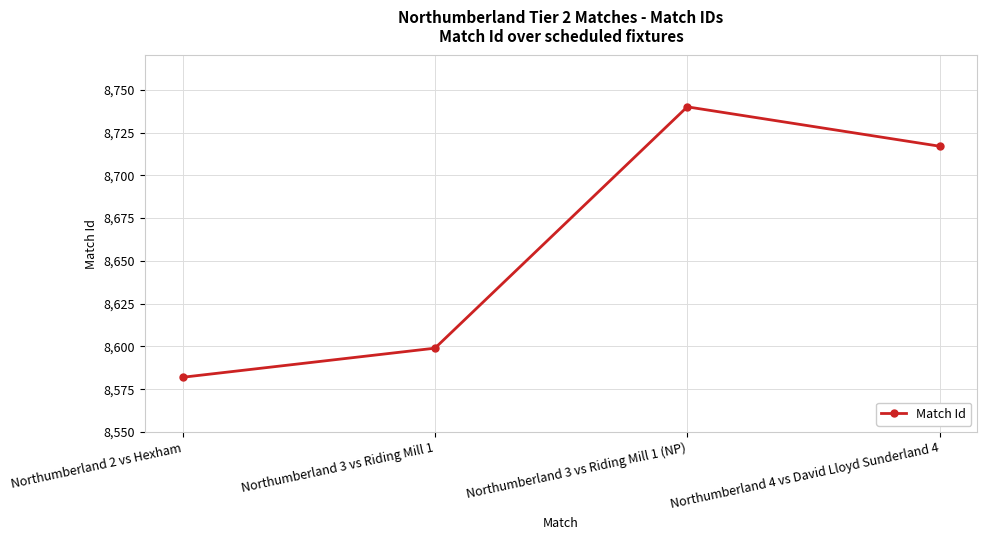

Where is the first local maximum?

Northumberland 3 vs Riding Mill 1 (NP)